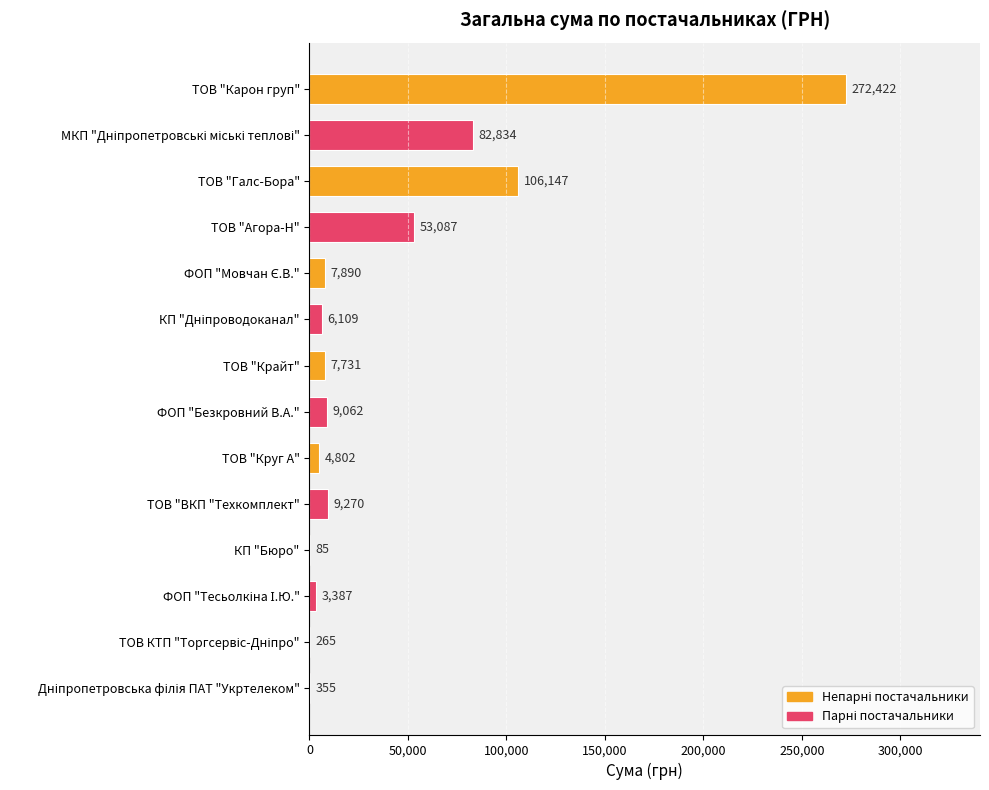

At which label is the value closest to 136253?

ТОВ "Галс-Бора"